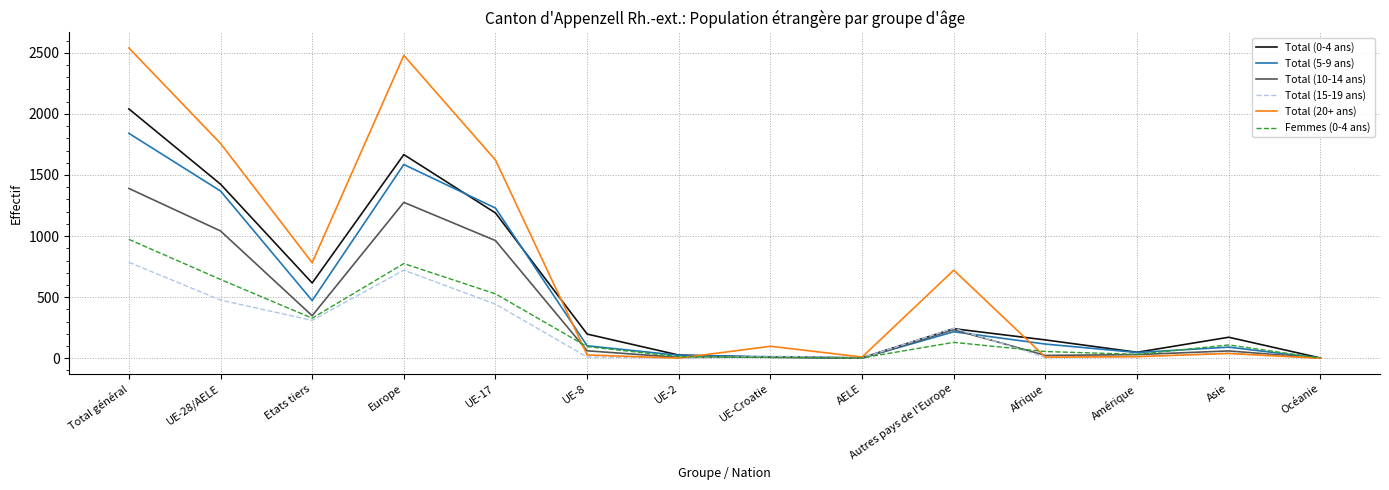

What are all the series names shown in the legend?

Total (0-4 ans), Total (5-9 ans), Total (10-14 ans), Total (15-19 ans), Total (20+ ans), Femmes (0-4 ans)